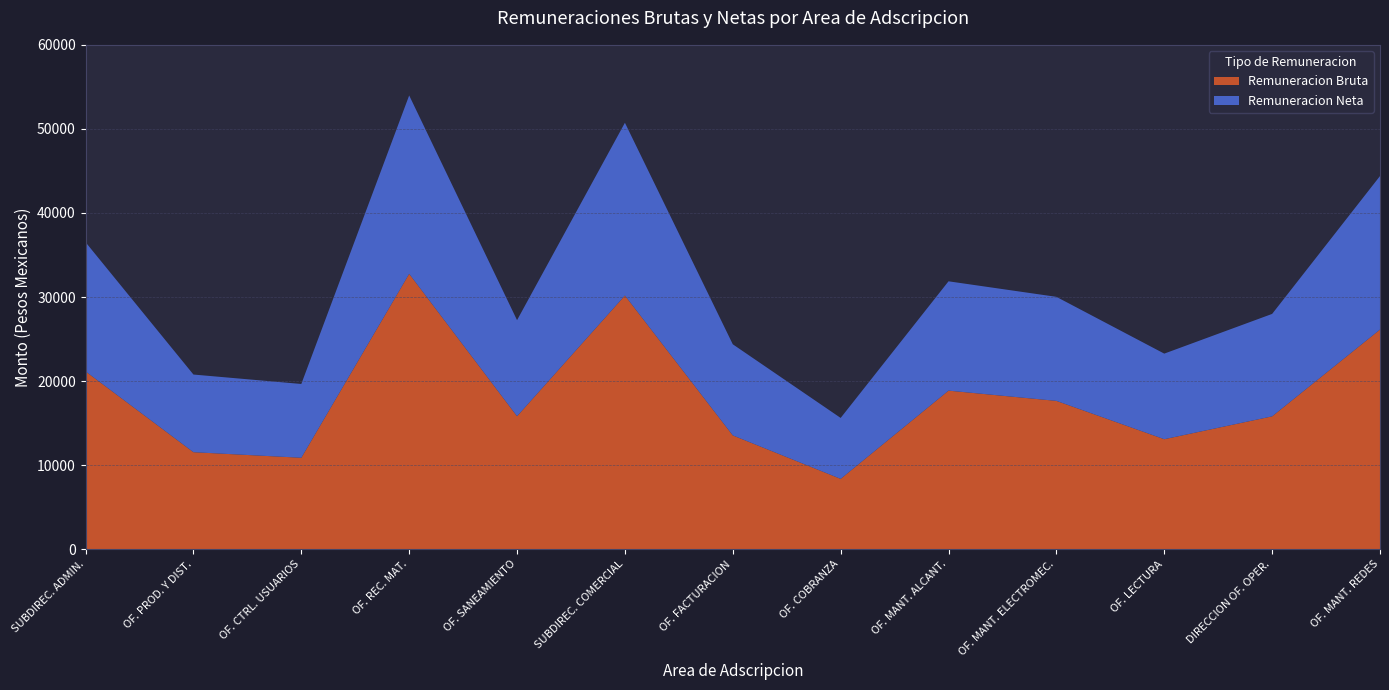

Reading left to right, list all the values displayed in this chart.

Remuneracion Bruta: 21149.6	11536.1	10874.7	32759.9	15816.2	30178.7	13535.3	8364.0	18860.3	17642.6	13082.3	15801.2	26127.5
Remuneracion Neta: 15367.5	9239.0	8778.5	21218.8	11428.1	20547.7	10839.5	7248.7	13007.1	12376.6	10181.8	12187.4	18262.7